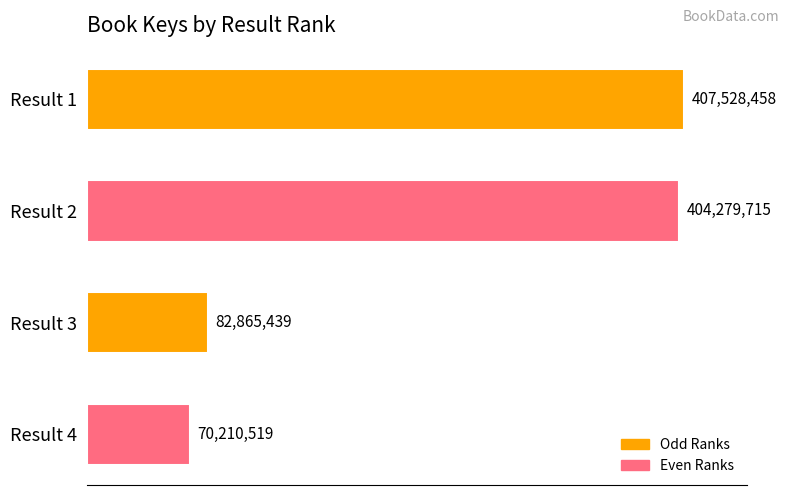

What is the difference between the maximum and minimum values?

337317939